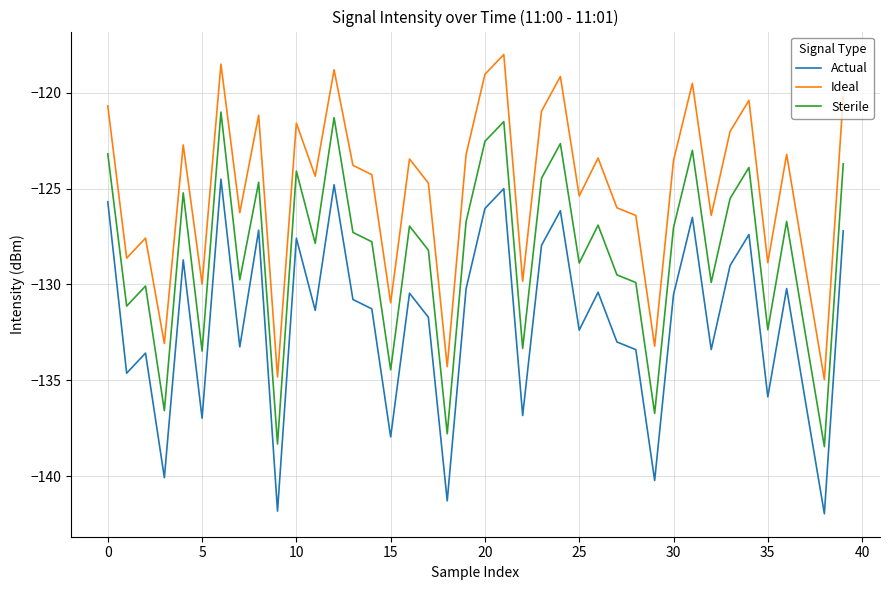

List the series in order of their peak value, lowest first.

Actual, Sterile, Ideal